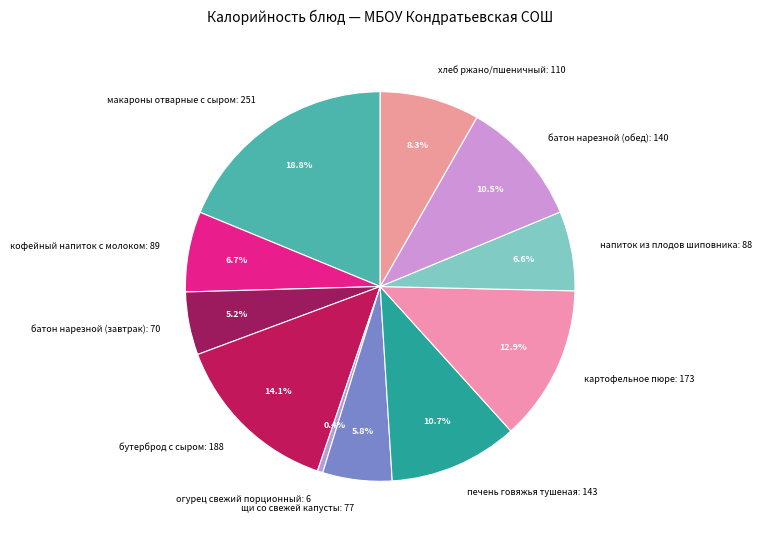

Is there a majority slice in this chart?

No